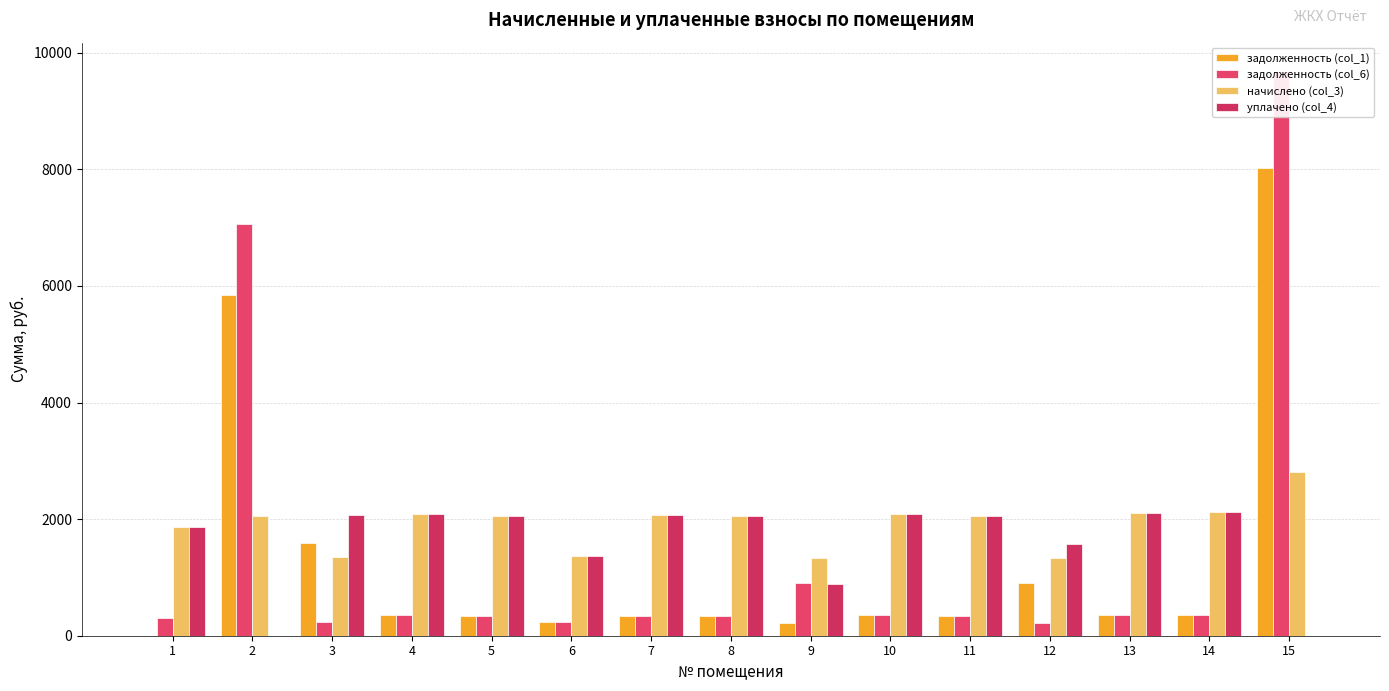

What is the minimum value for задолженность (col_6)?

225.5